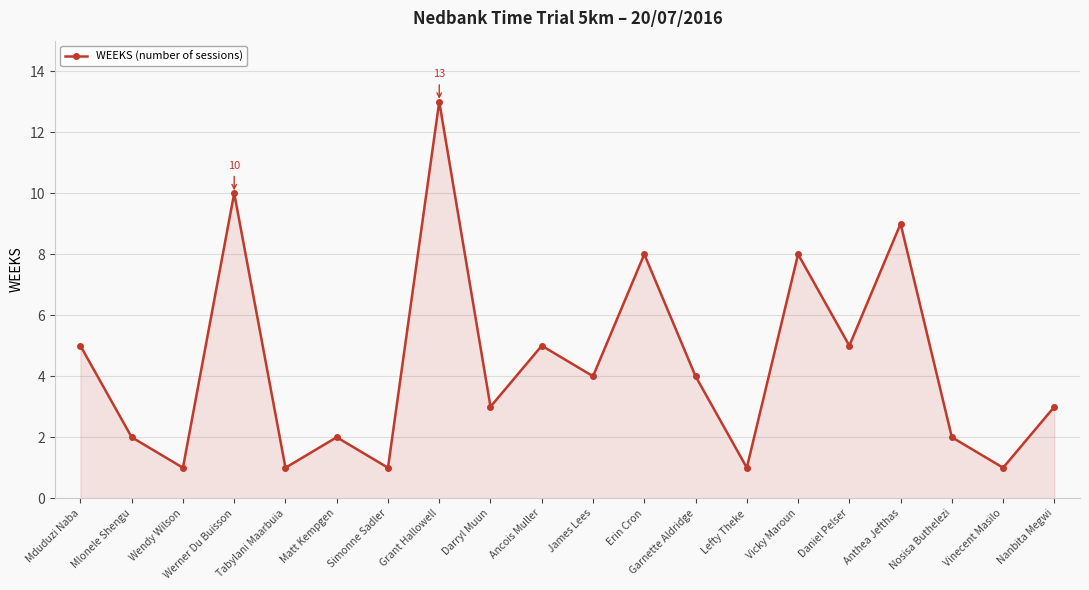

The value at Garnette Aldridge is 4. True or false?

True